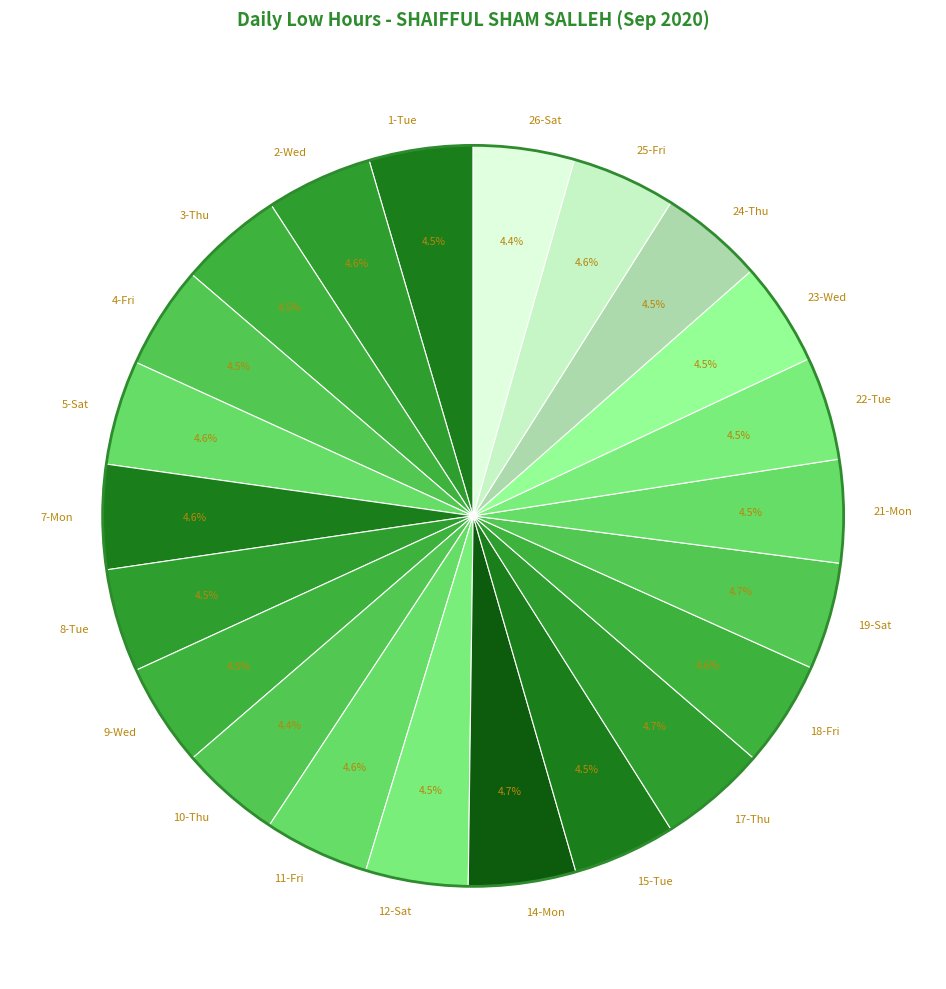

The 18-Fri slice represents 5% of the pie. True or false?

True